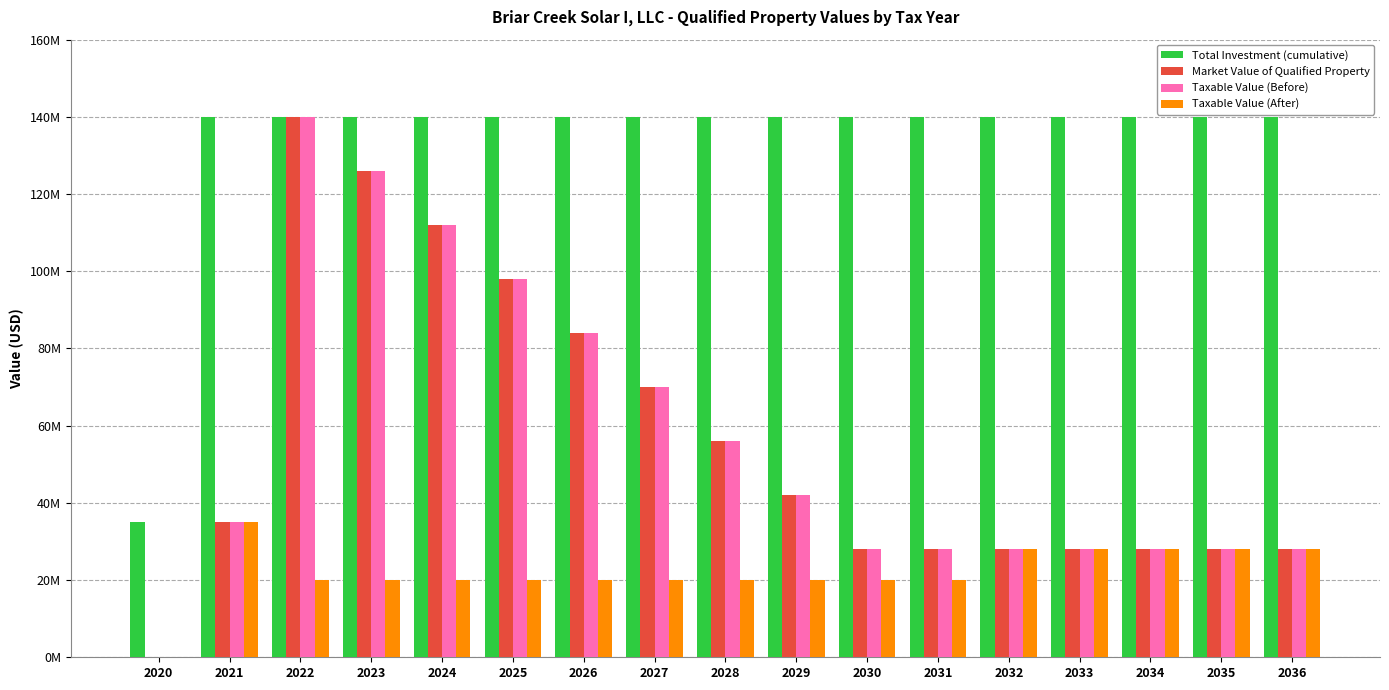

What is the value of the Total Investment (cumulative) bar at the 16th from the left?

140000000